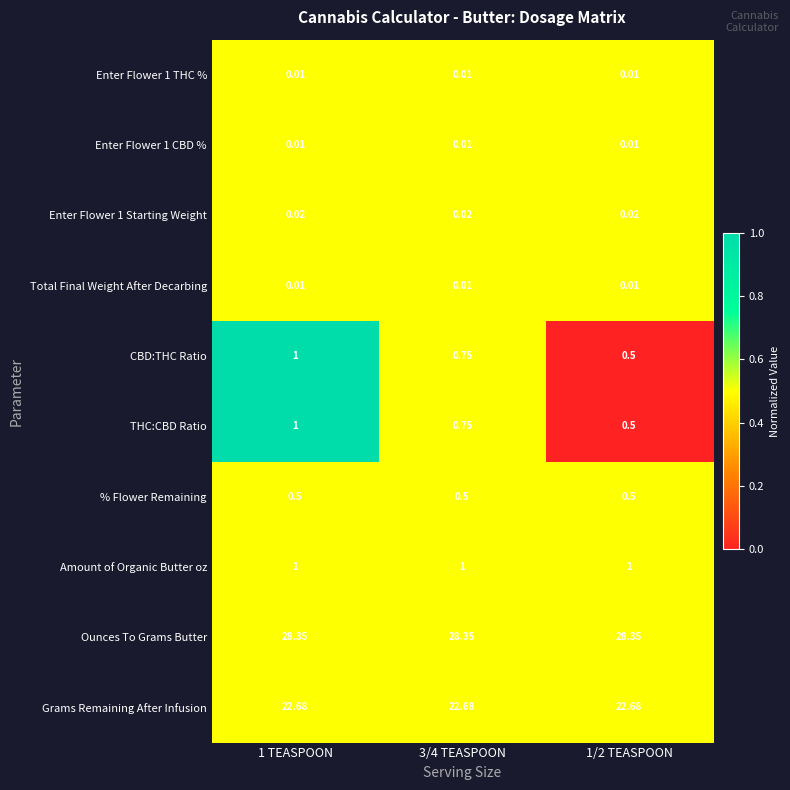

Which series has the largest total across all categories?

Ounces To Grams Butter